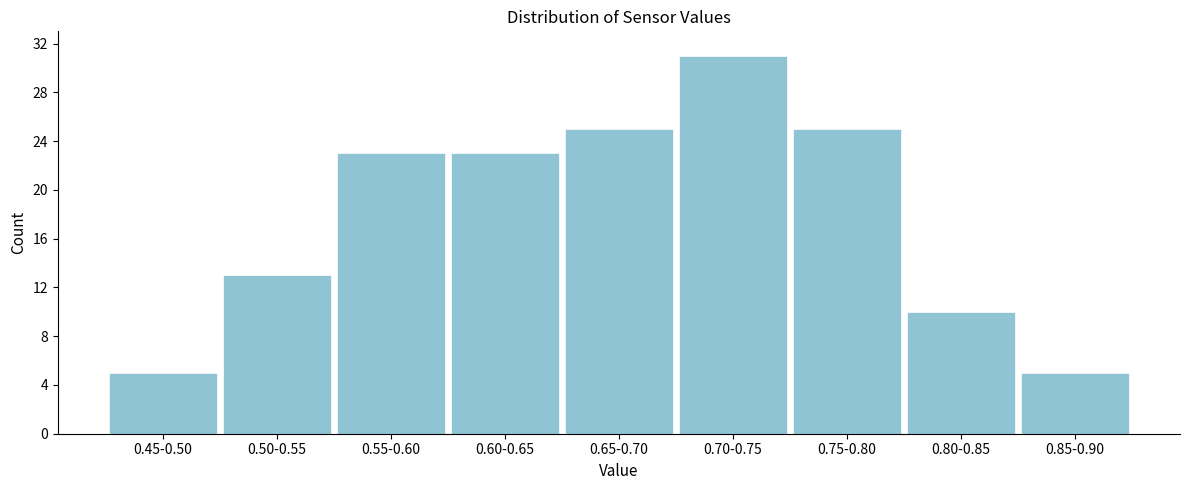

Reading right to left, what are all the values shown in this chart?

0.85-0.90=5	0.80-0.85=10	0.75-0.80=25	0.70-0.75=31	0.65-0.70=25	0.60-0.65=23	0.55-0.60=23	0.50-0.55=13	0.45-0.50=5